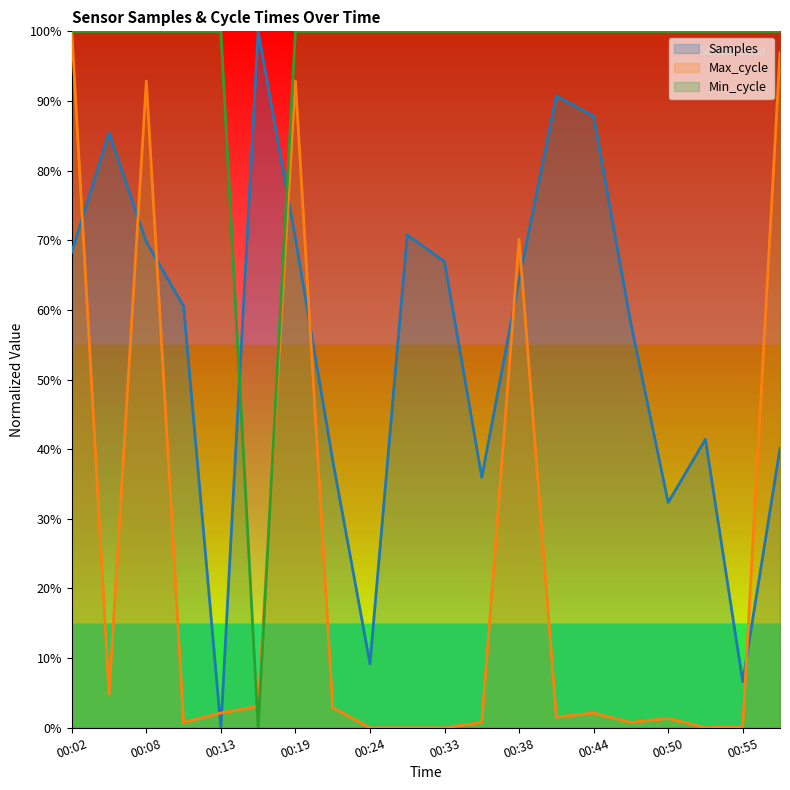

After their last crossing, which series has the higher values: Min_cycle or Samples?

Min_cycle